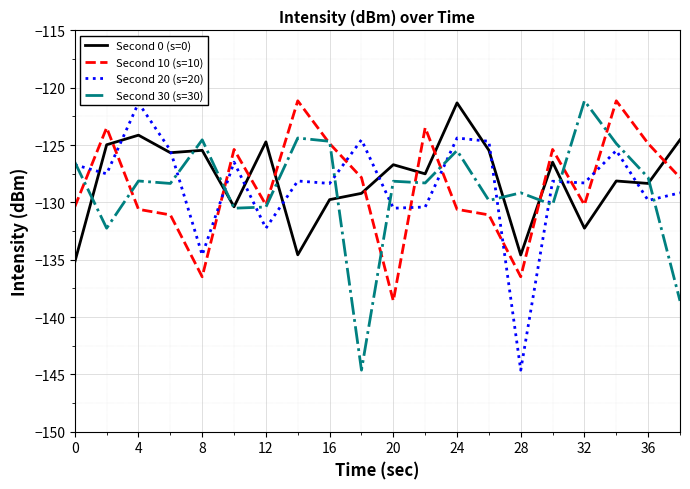

True or false: Second 10 (s=10) has a value of -85.8 at 4.

False